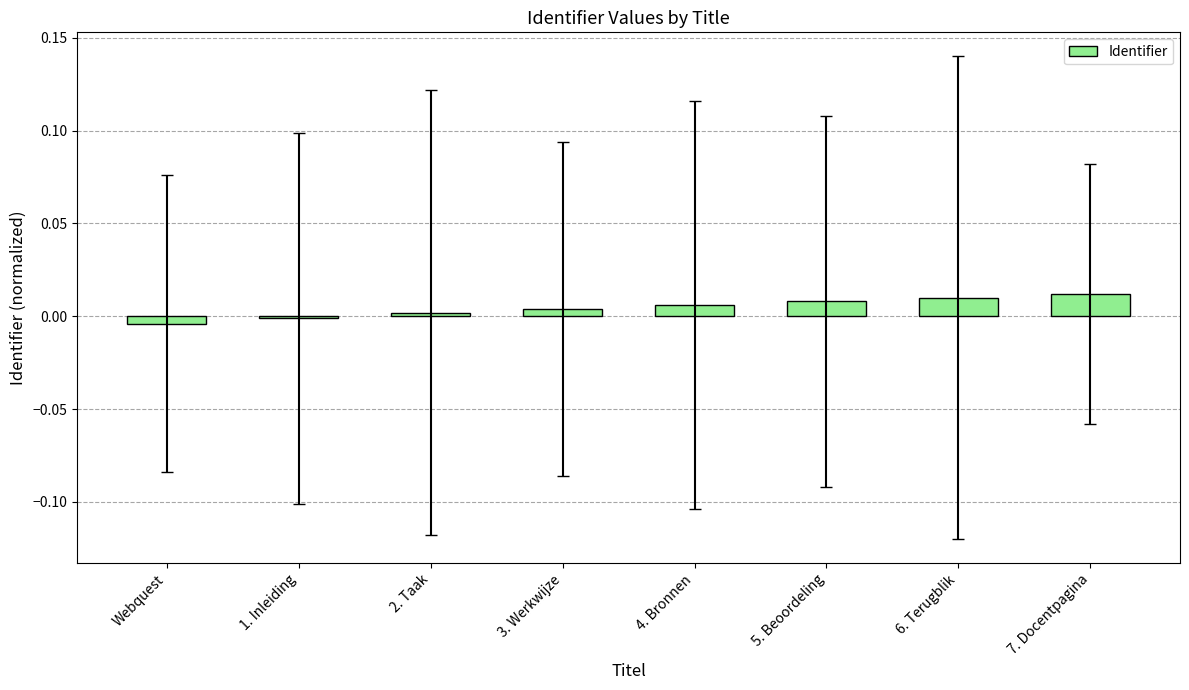

What is the label of the 6th bar from the right?

2. Taak